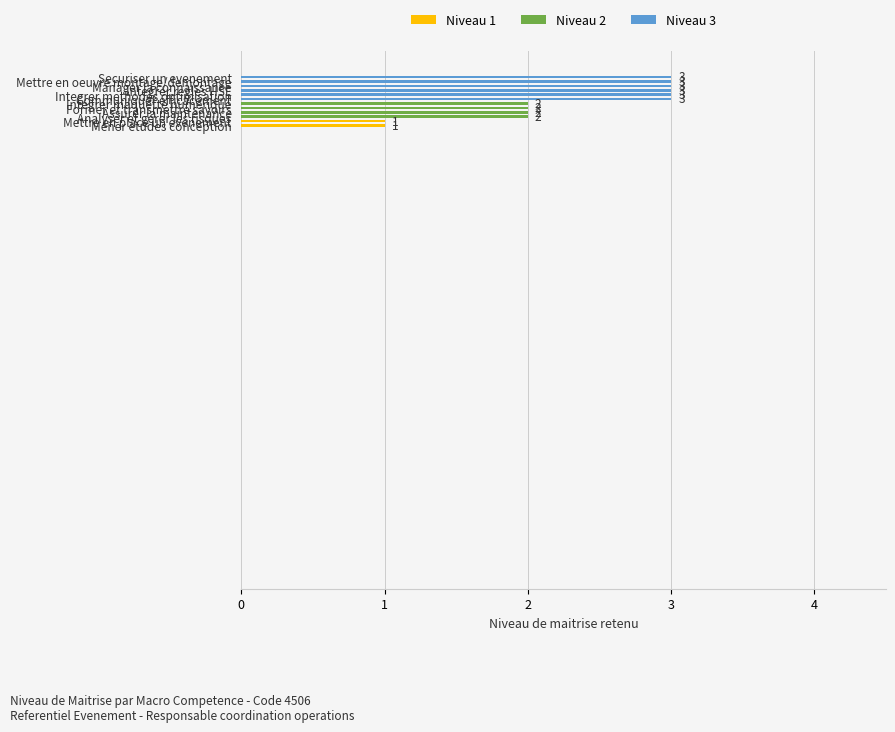

What is the sum of all values?

28